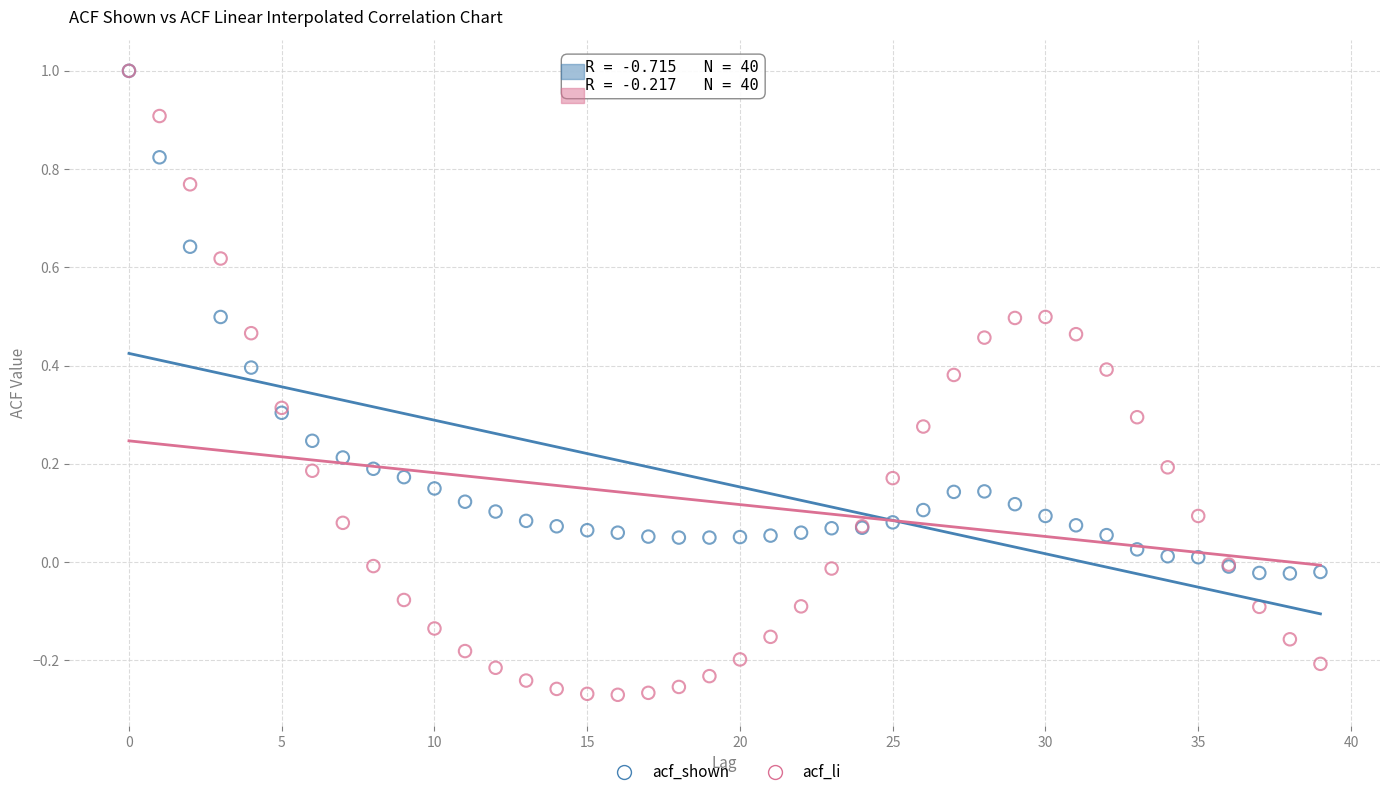

What are all the series names shown in the legend?

acf_shown, acf_li